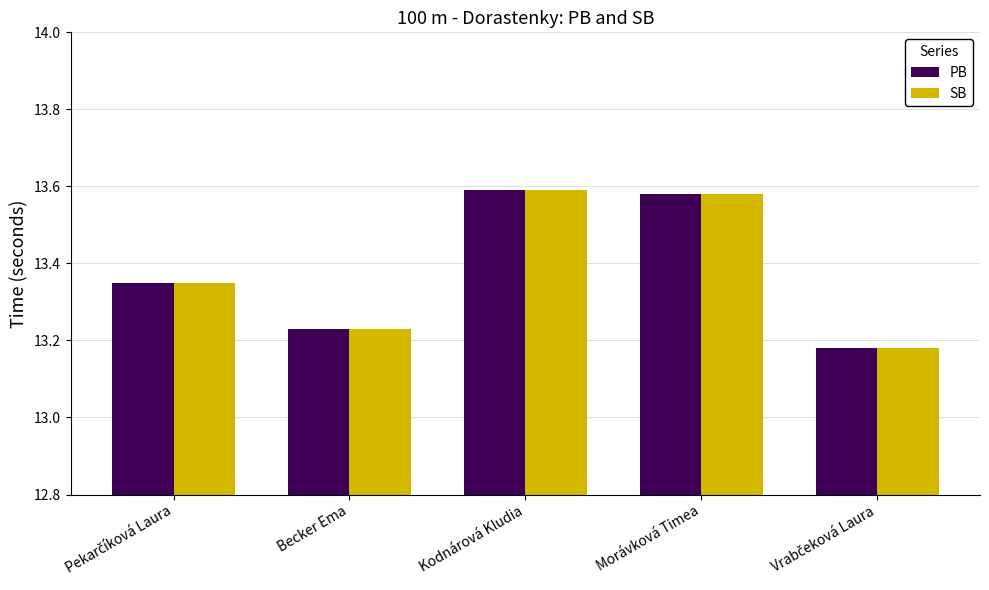

The value of PB at Morávková Timea is 7.4. True or false?

False